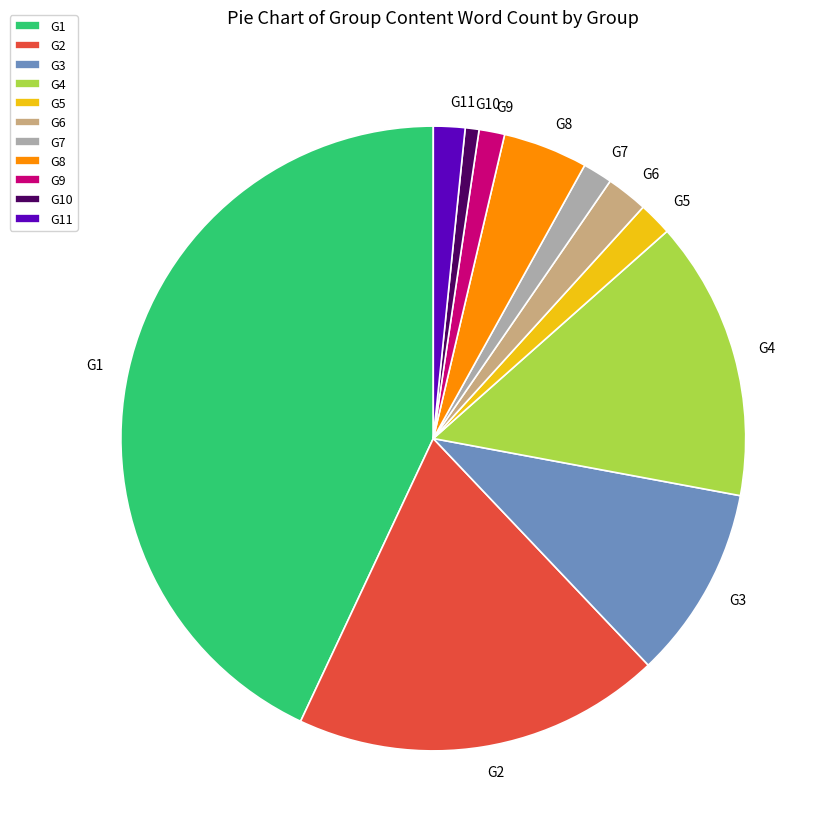

Is the sum of G4 and G5 greater than half?

No